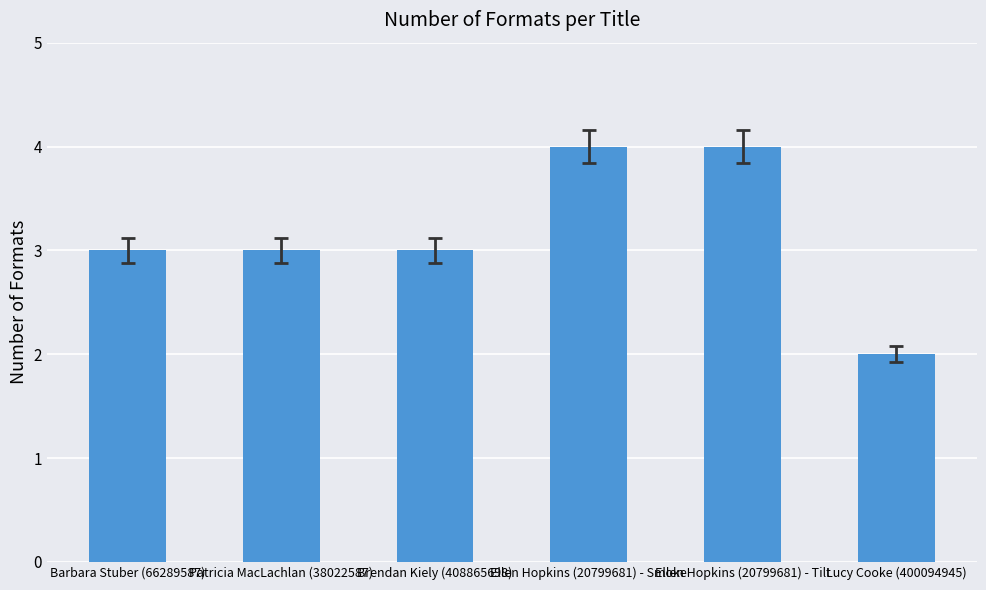

Reading left to right, transcribe all the data shown in this chart.

3	3	3	4	4	2